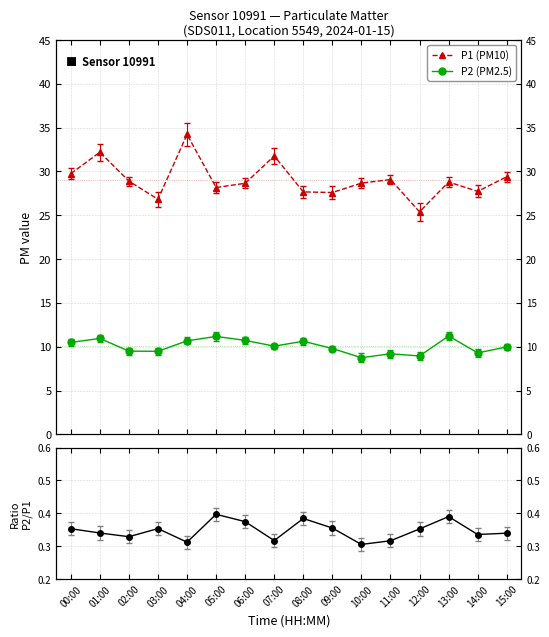

What is the approximate value of P1 (PM10) at 15:00?

29.4